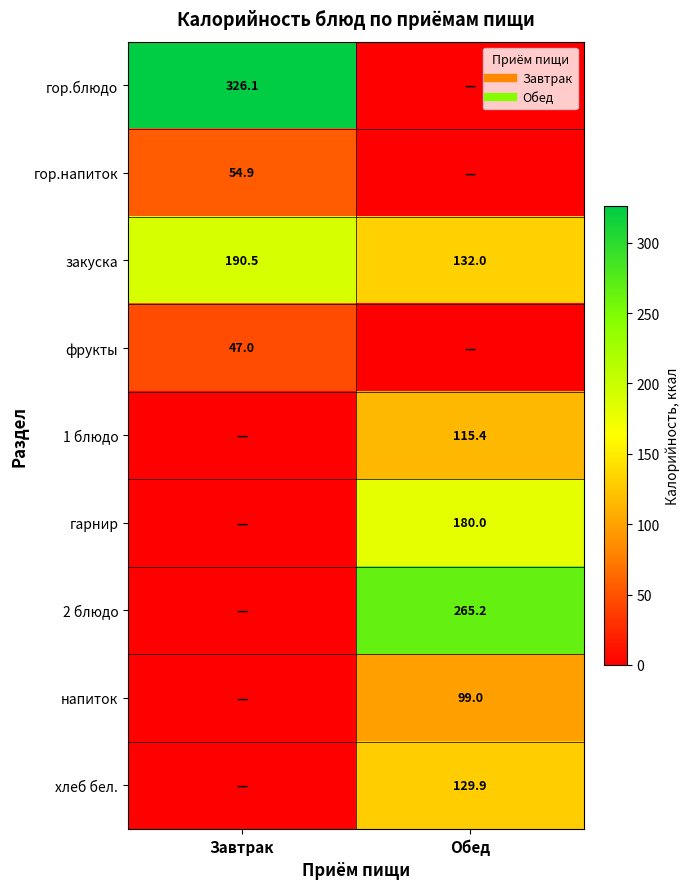

At how many categories does at least one series exceed 248?

2